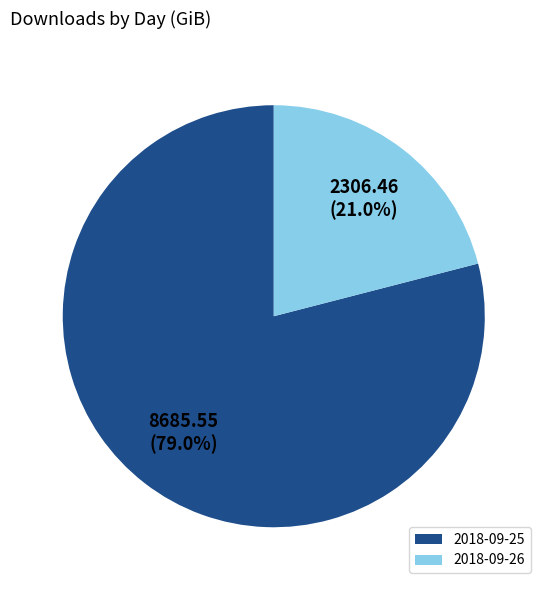

Is the sum of 2018-09-25 and 2018-09-26 greater than half?

Yes